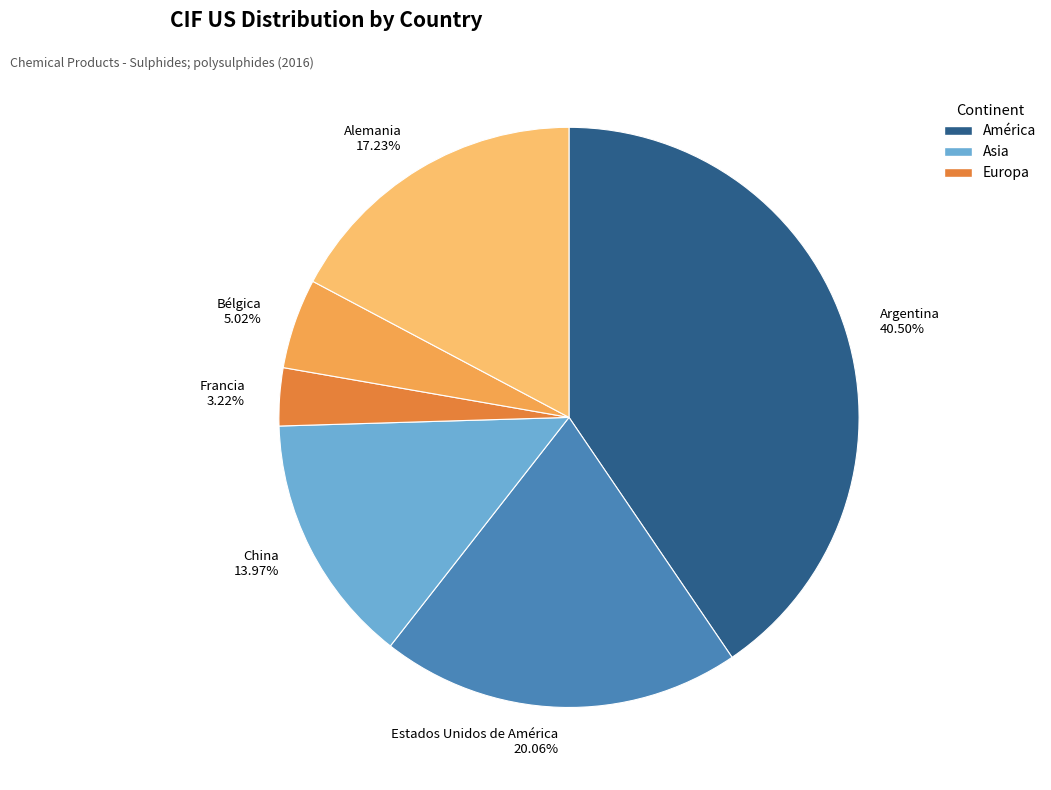

To the nearest percent, what percentage of the pie is Alemania?

17%